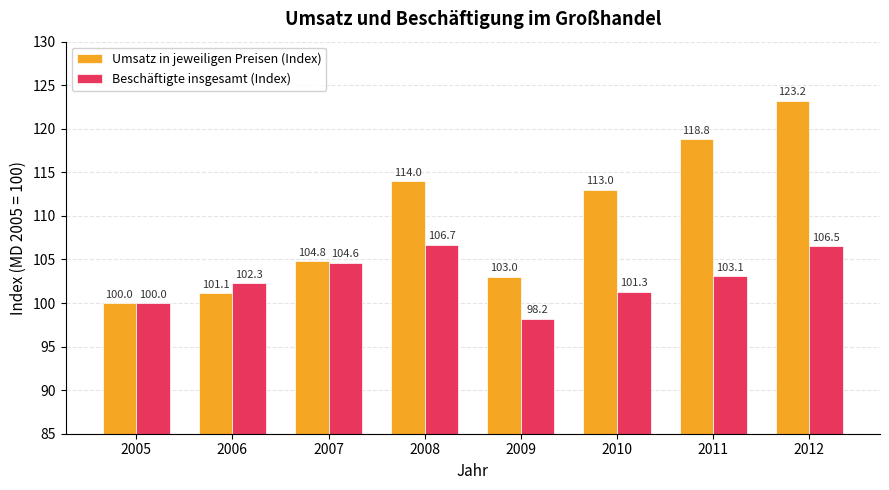

Is it true that Umsatz in jeweiligen Preisen (Index) equals 101.1 at 2006?

True